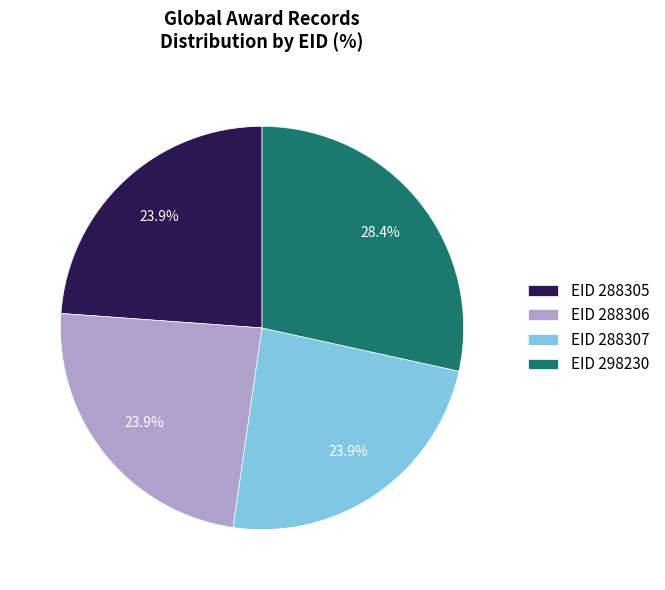

How many slices are in this pie chart?

4